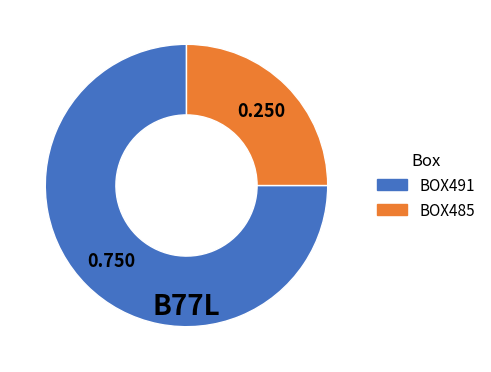

Is there any slice that represents more than half of the pie?

Yes